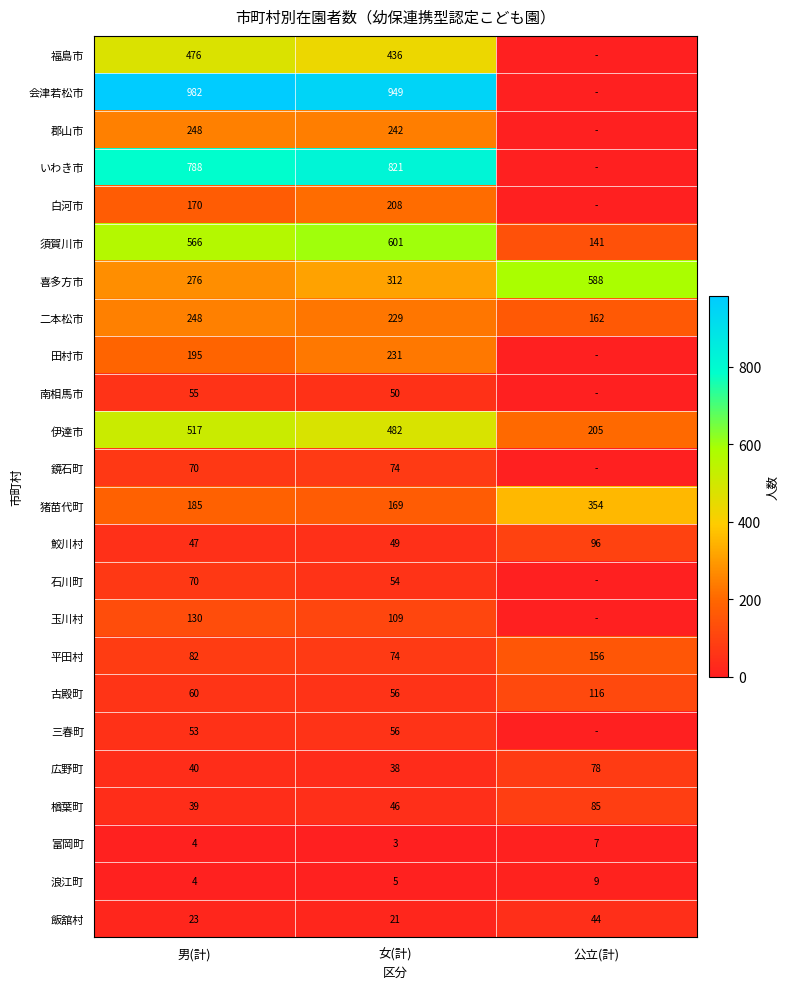

Which label corresponds to the smallest value in the chart?

公立(計)